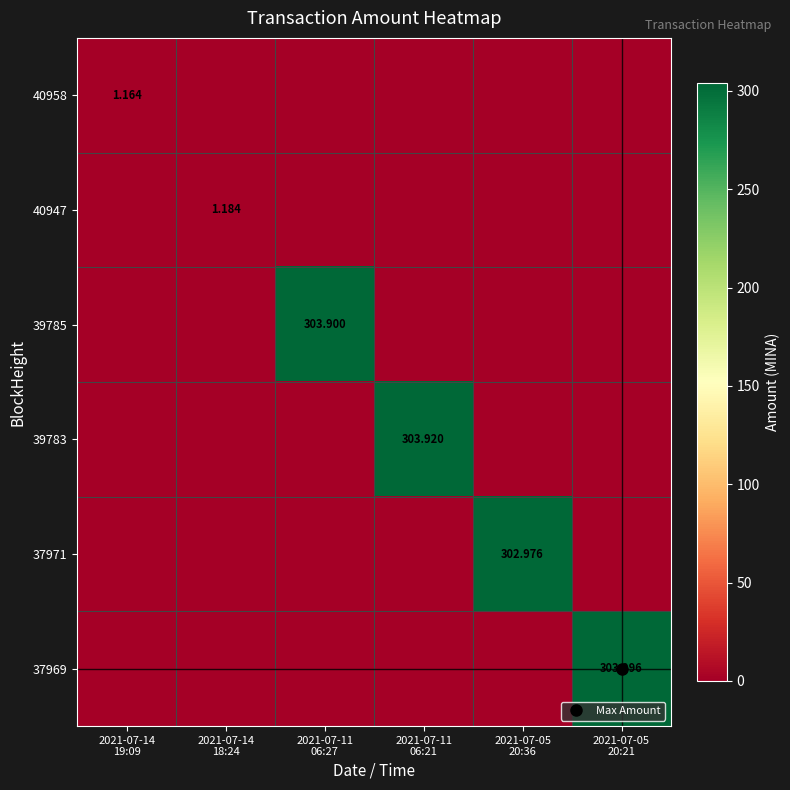

Which series has the largest range (max minus min)?

37969